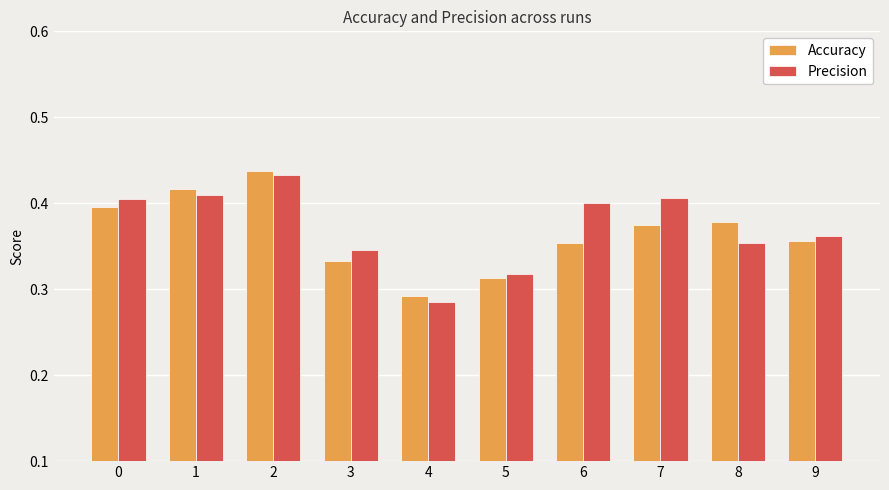

What are all the series names shown in the legend?

Accuracy, Precision